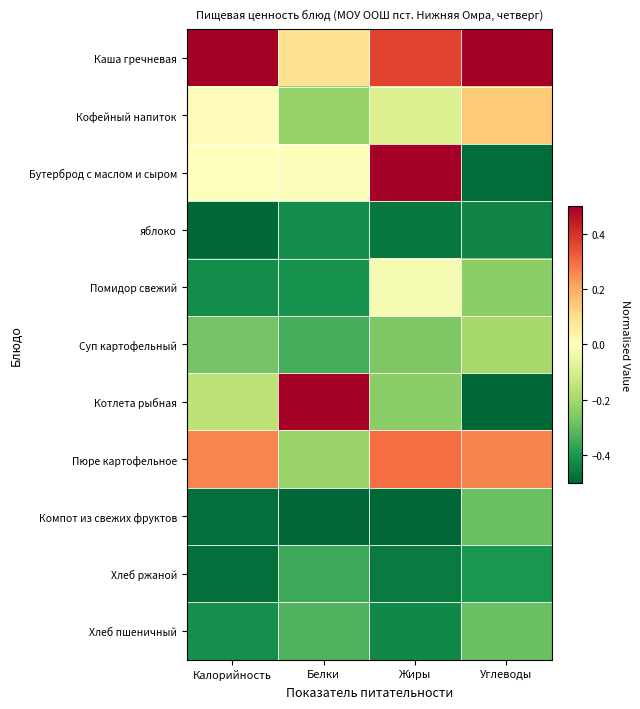

At which category is the sum across all series the highest?

Жиры